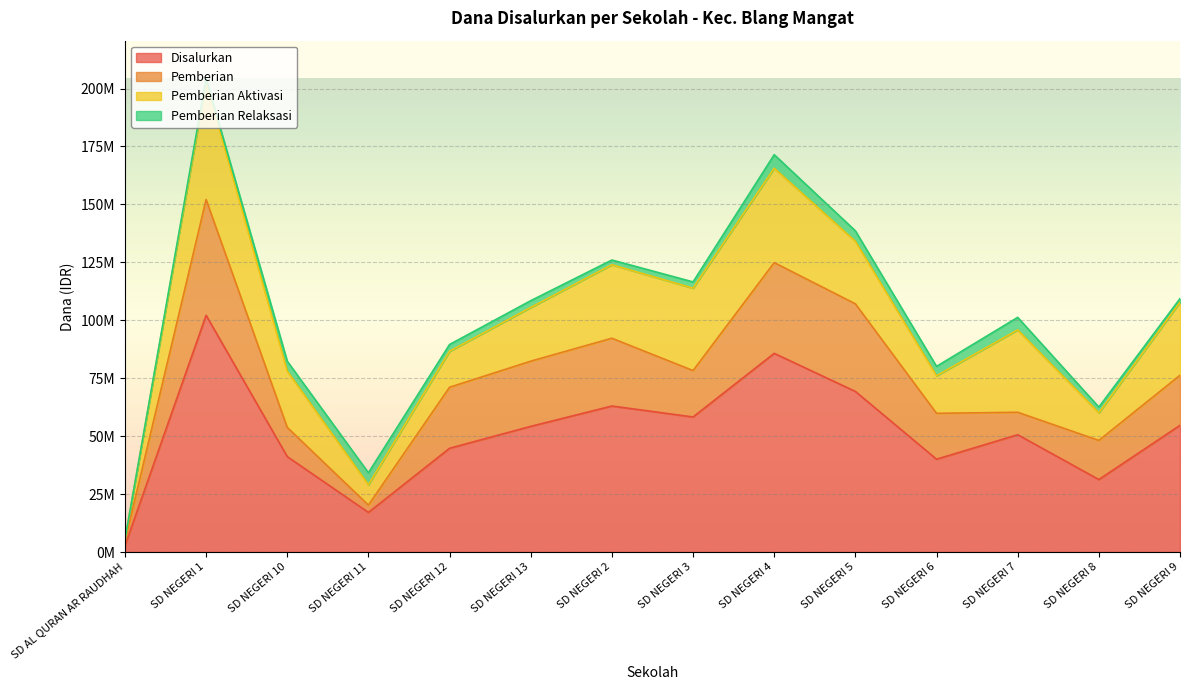

Which series has the widest spread of values?

Disalurkan